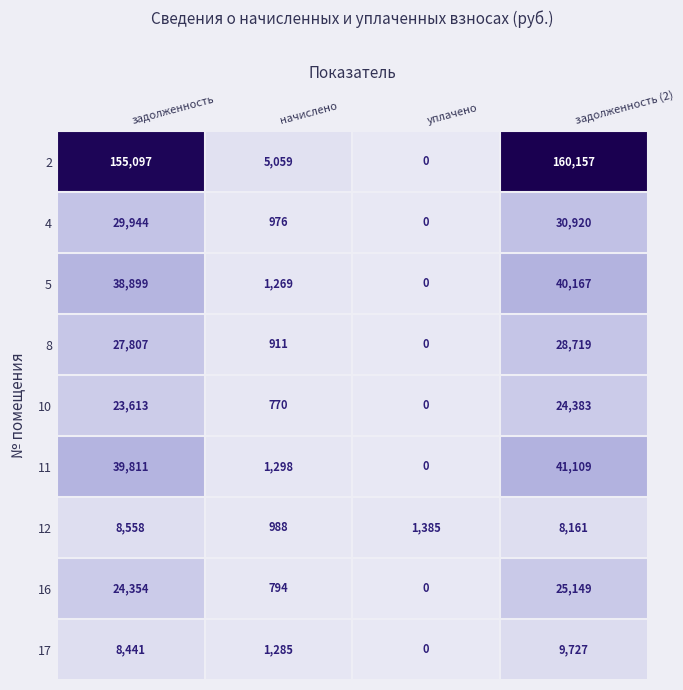

Which label corresponds to the largest value in the chart?

задолженность (2)